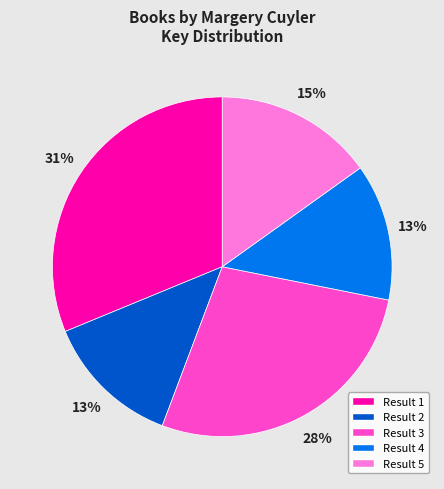

Count the number of slices in the pie.

5